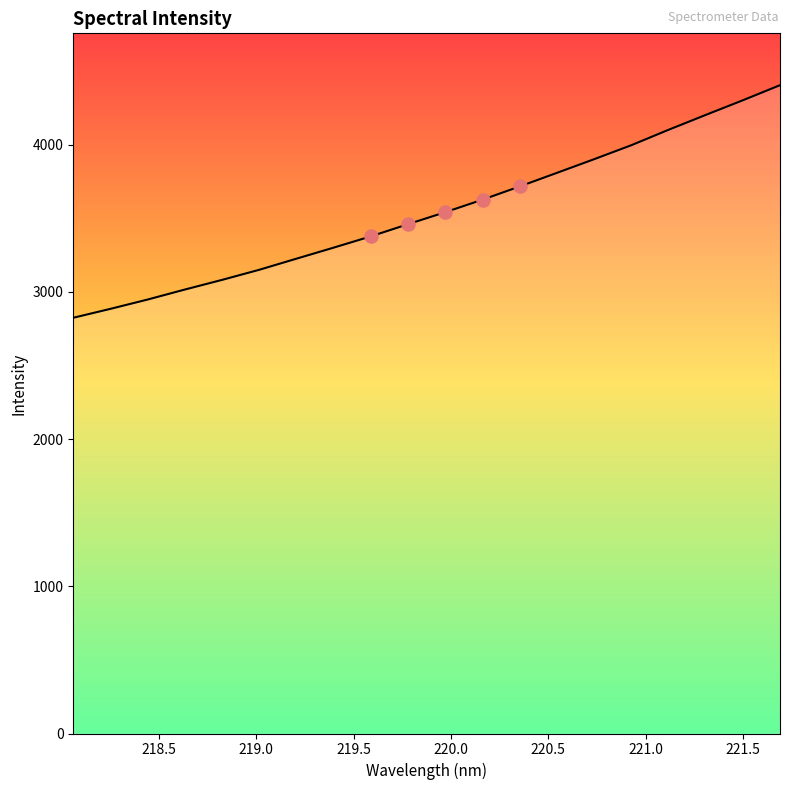

What is the difference between the maximum and minimum values?

1580.1